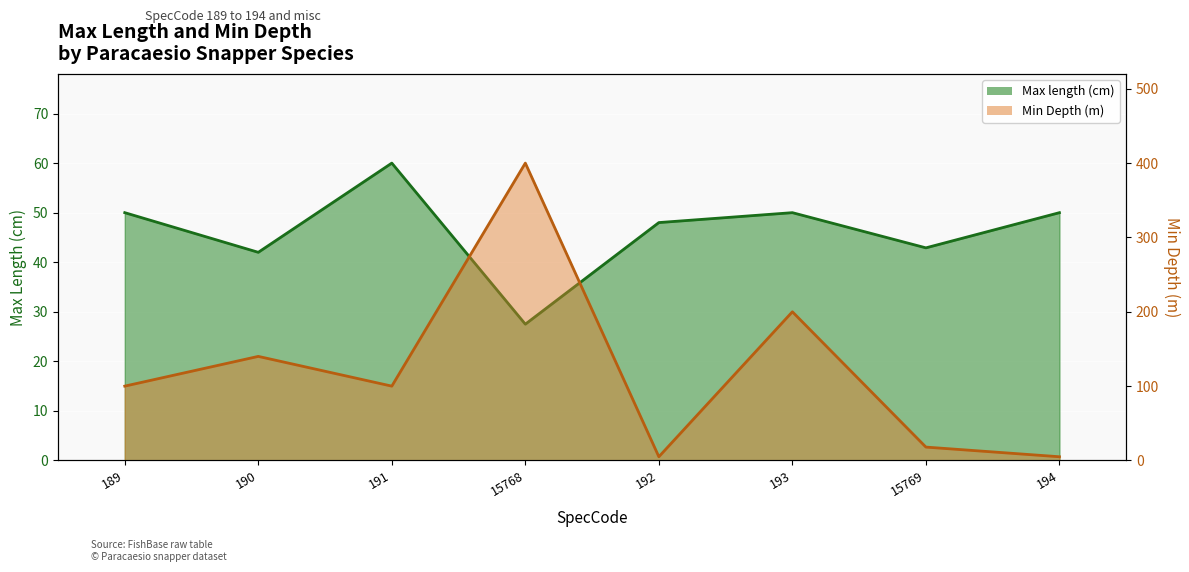

True or false: Max length and Min Depth cross at least once.

True